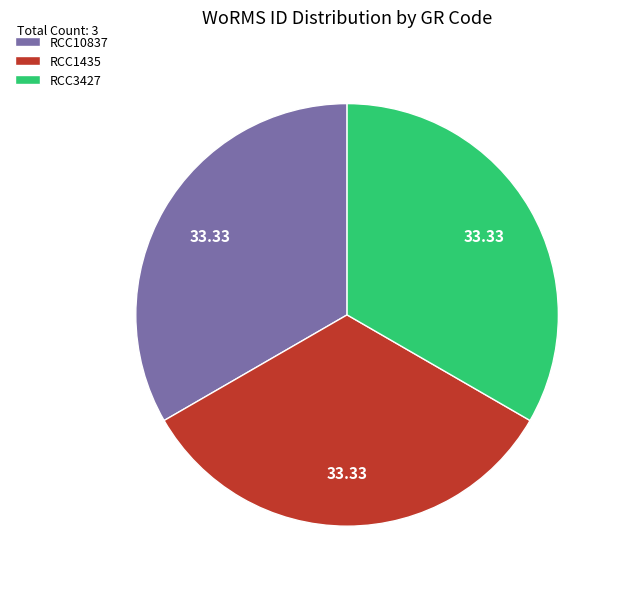

How many segments does this pie chart have?

3